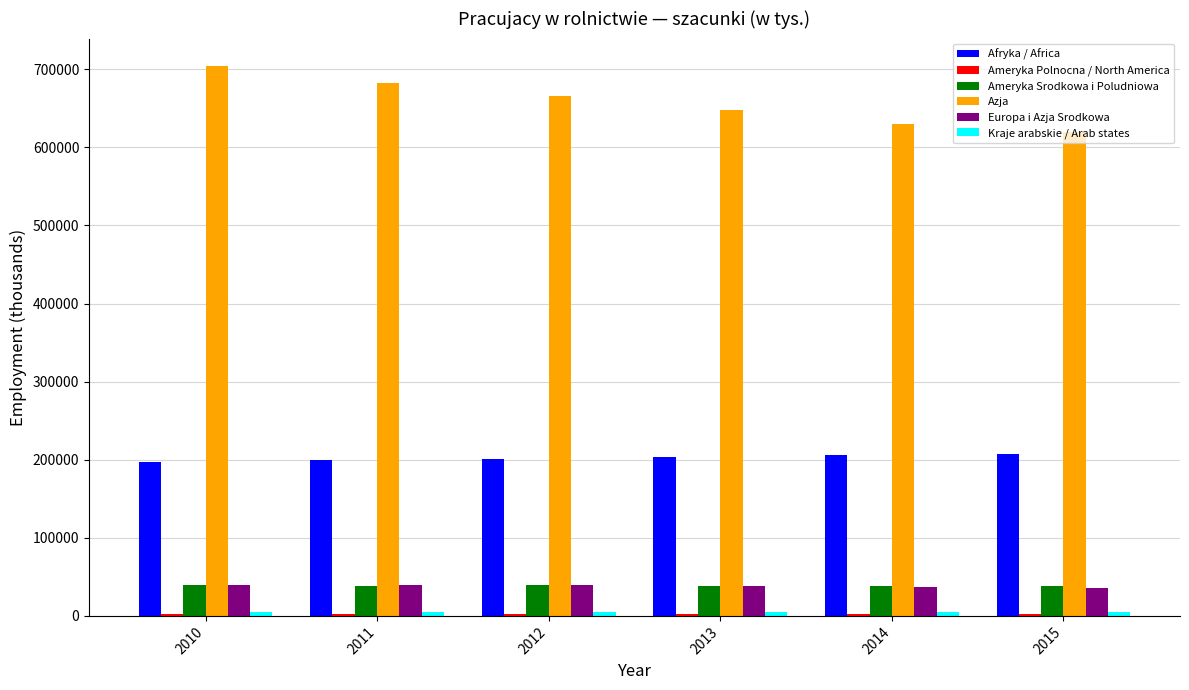

The value of Azja at 2013 is 1101774.9. True or false?

False